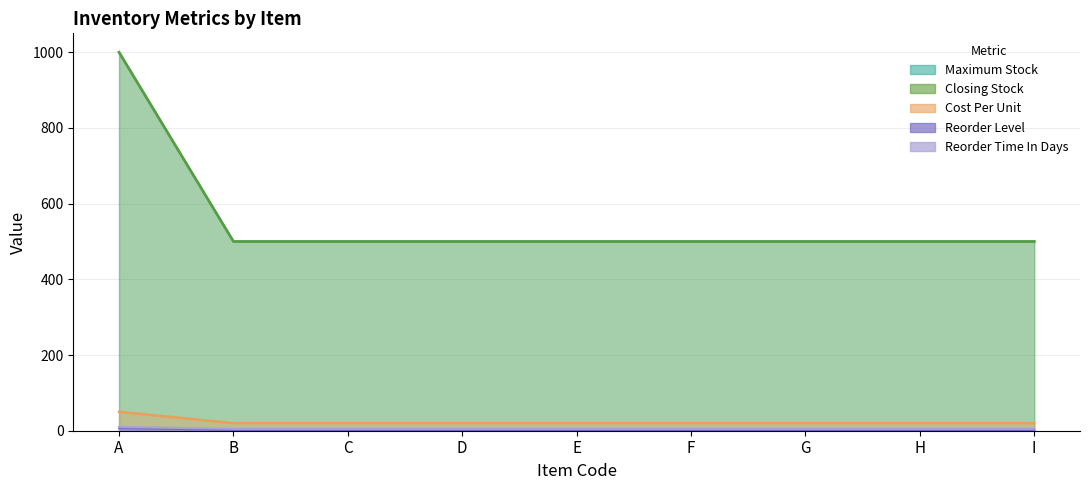

What is the difference between the highest and lowest values at F?

498